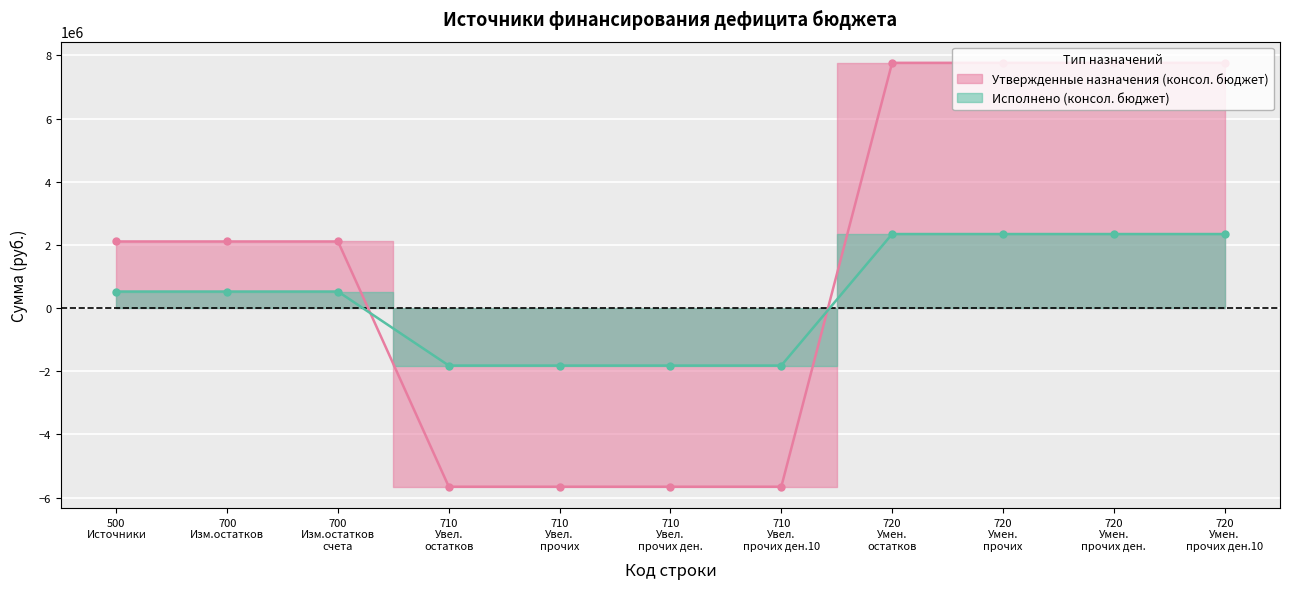

What is the sum of all Исполнено (консол. бюджет) values?

3664377.4